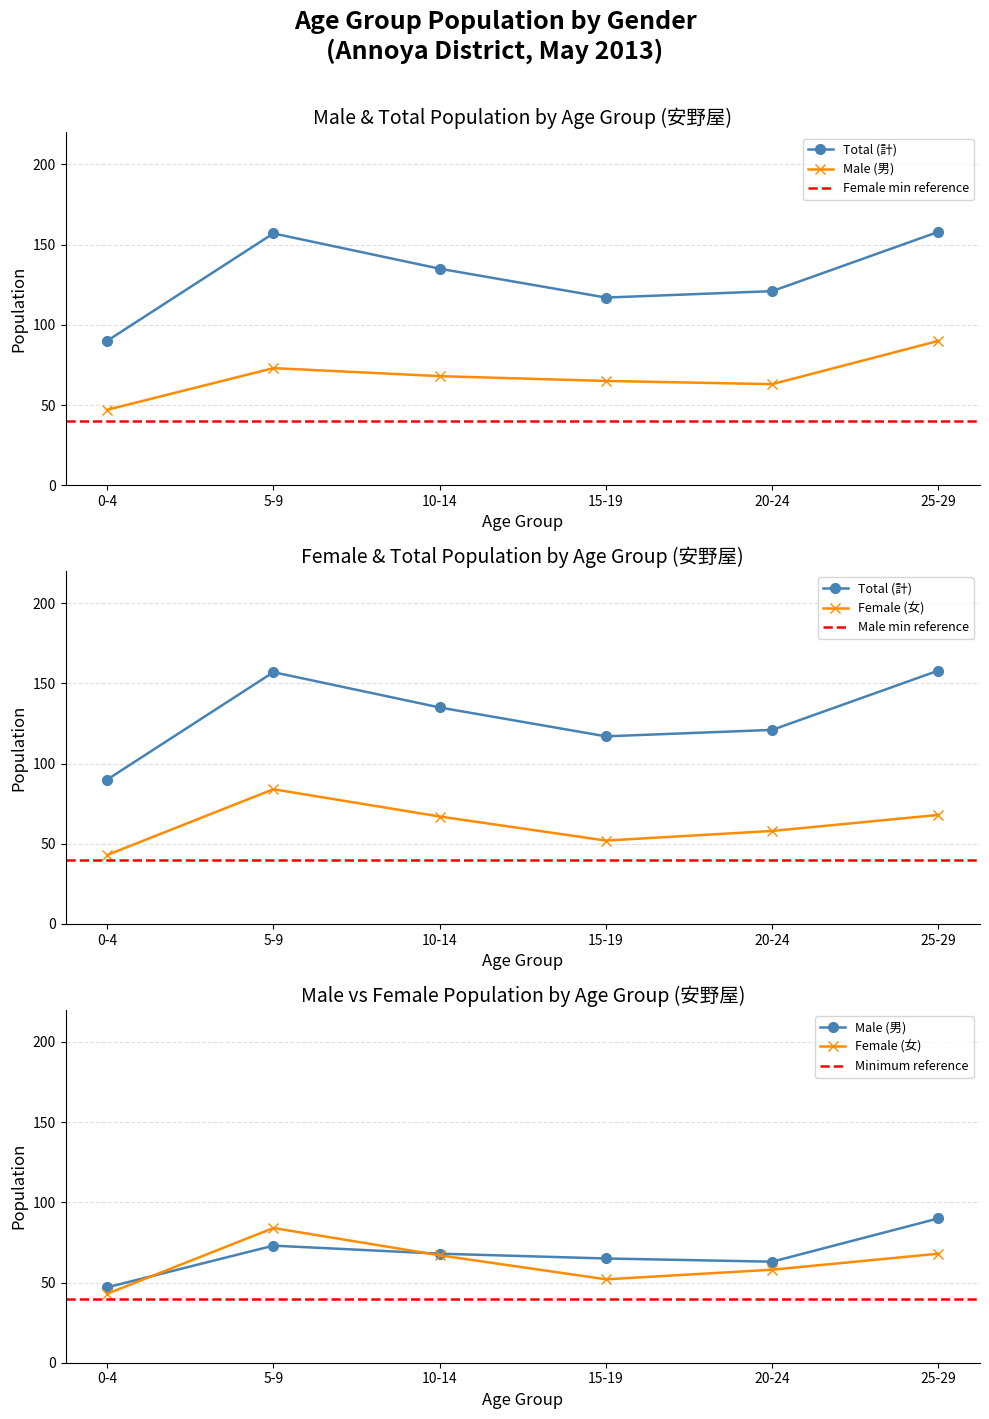

Is this an area chart (filled region under the line)?

No